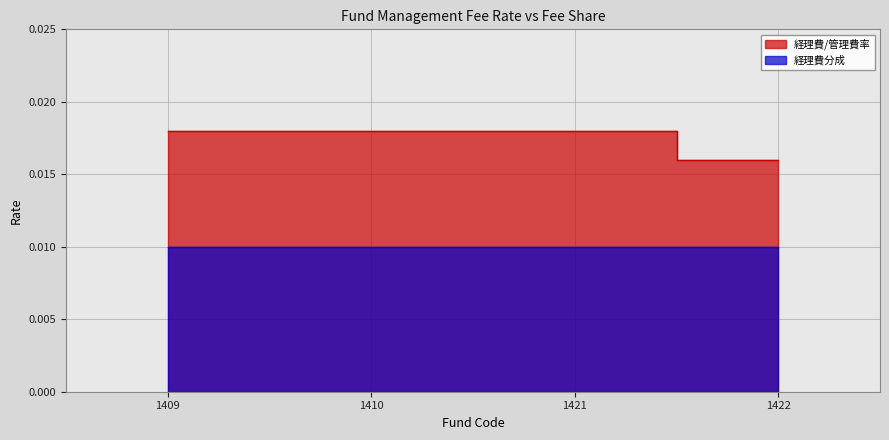

Count the values in the range 0 to 1.

4